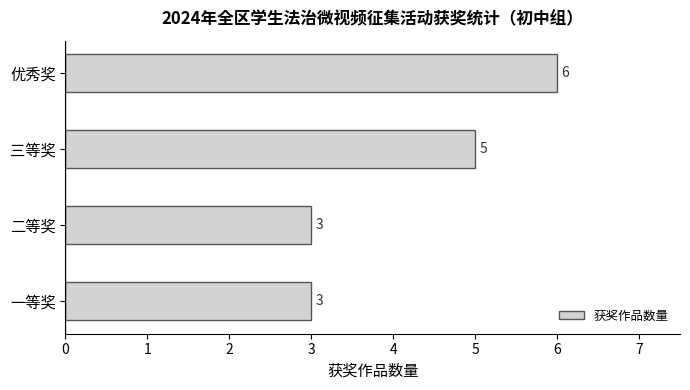

How many distinct data groups are displayed?

1